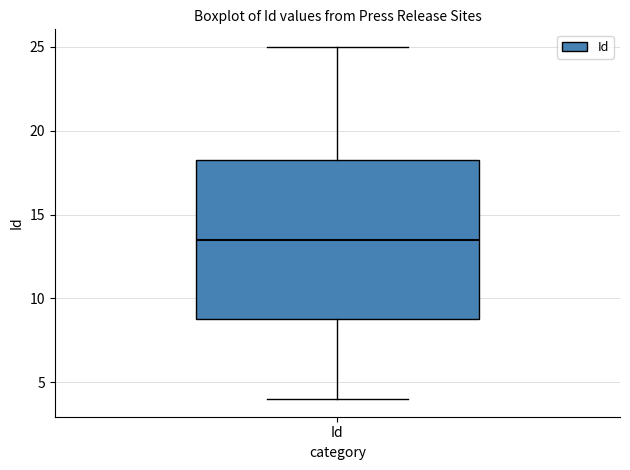

Transcribe this box plot: give where the median line is, the range the box spans, and where the two whiskers end, as read against the y-axis. The values are not printed on the chart, so give them approximately, as read against the axis.

median 13.5, box 9.0 to 18.5, whiskers 4.0 to 25.0